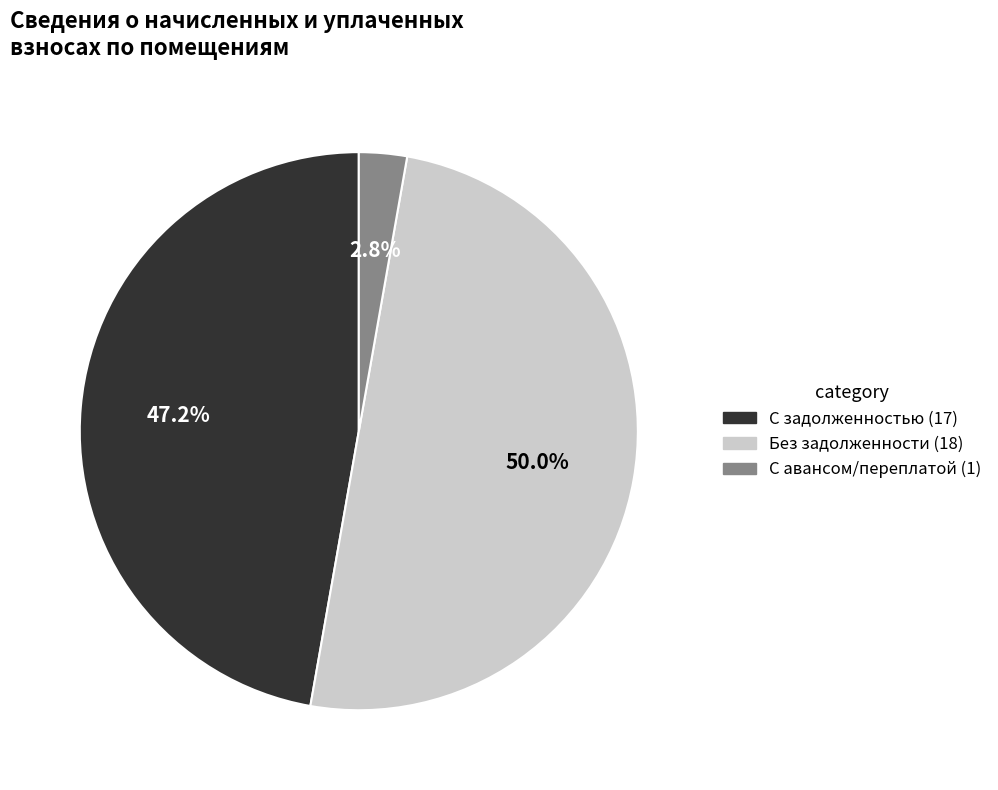

What is the ratio of the value at С задолженностью (17) to the value at Без задолженности (18)?

0.9